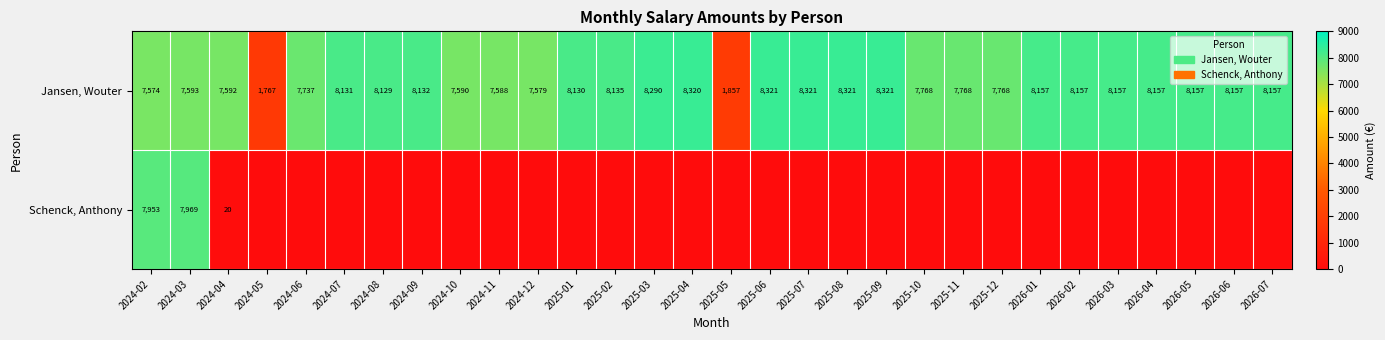

What is the sum of all Jansen, Wouter values?

227831